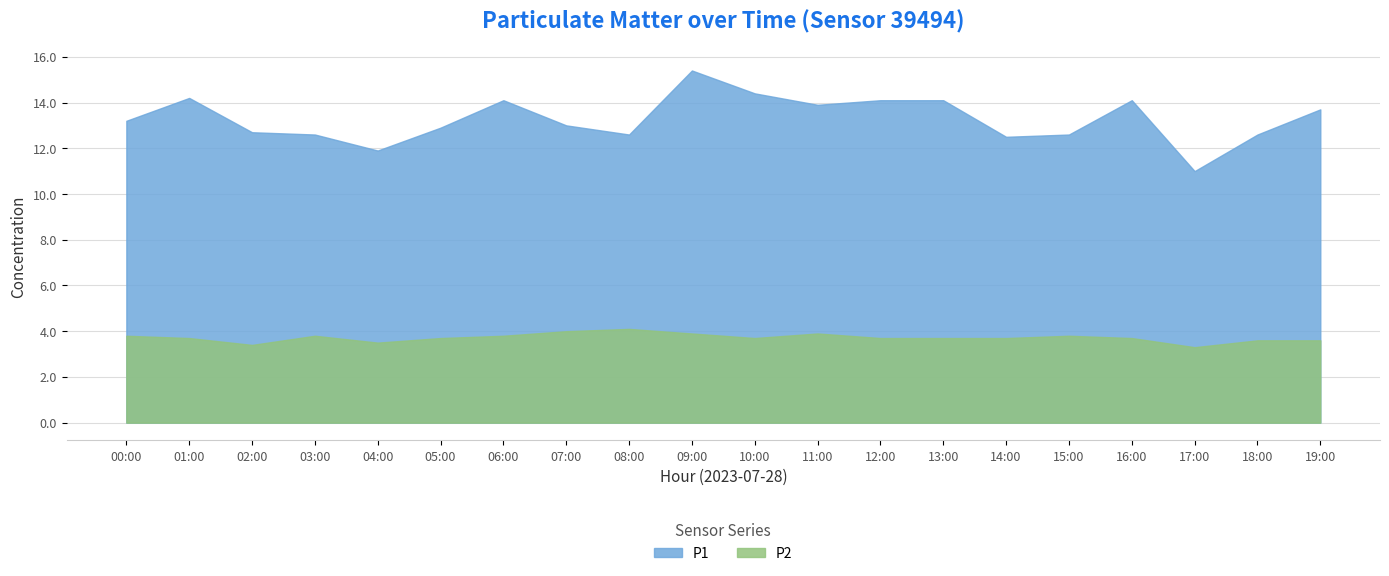

Which series changed the most between 10:00 and 15:00?

P1